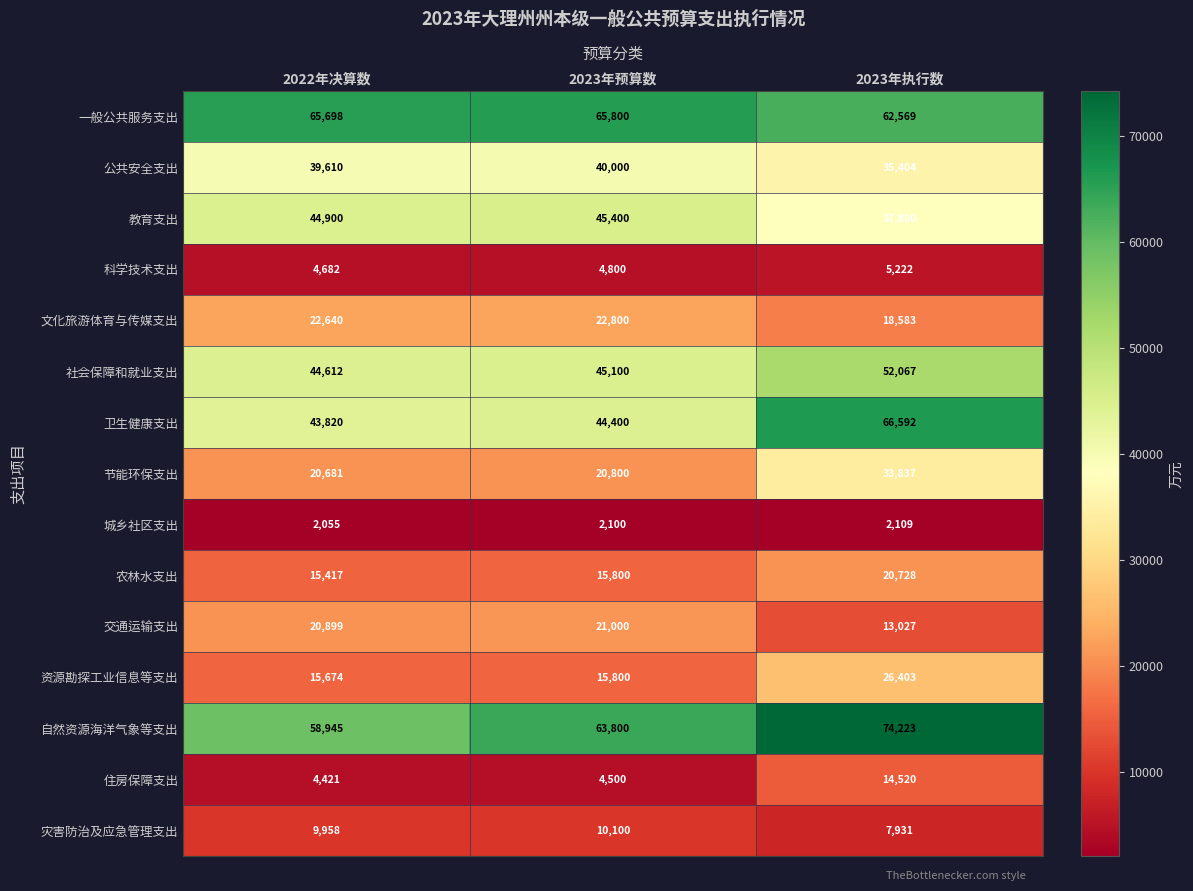

What is the approximate value of 公共安全支出 at 2022年决算数?

39610